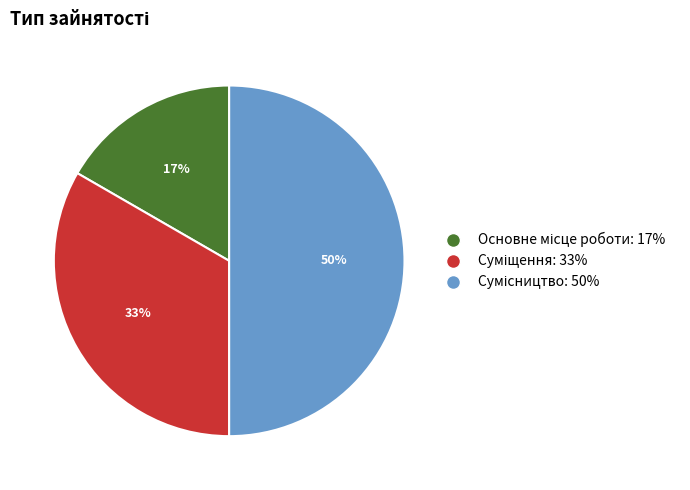

To the nearest percent, what is the average slice percentage?

33%